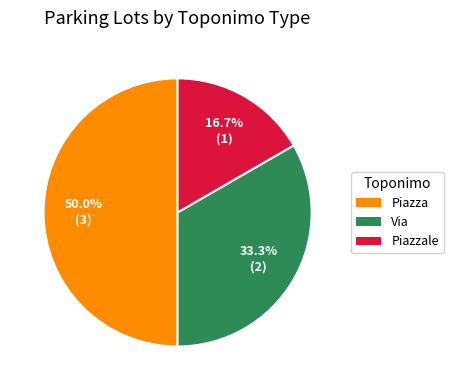

What percentage do Via and Piazzale together represent?

50.0%